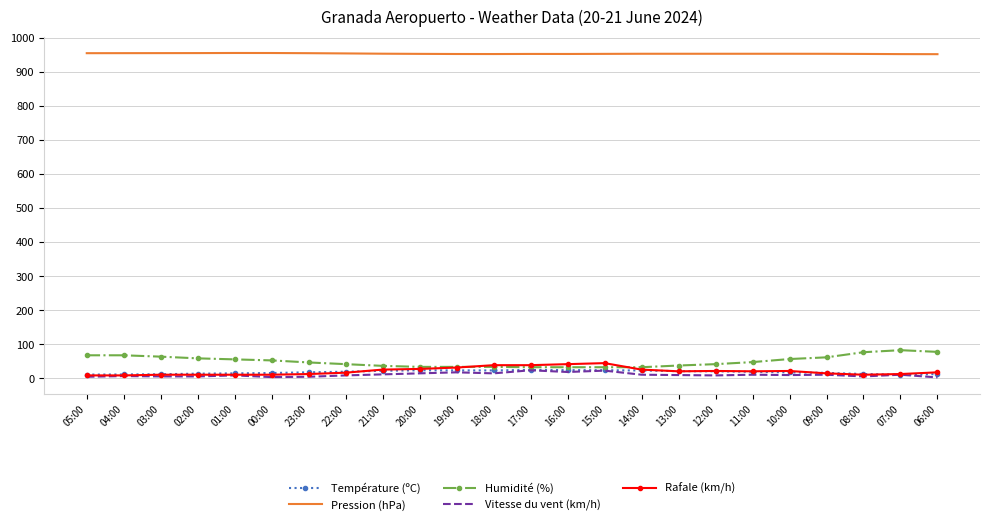

Which series has the widest spread of values?

Humidité (%)